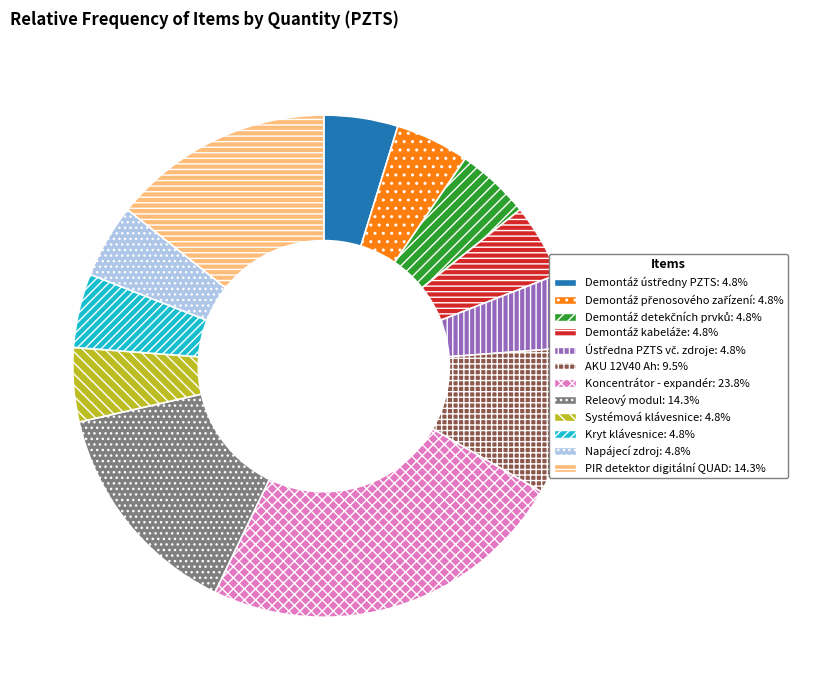

How many slices are in this pie chart?

12